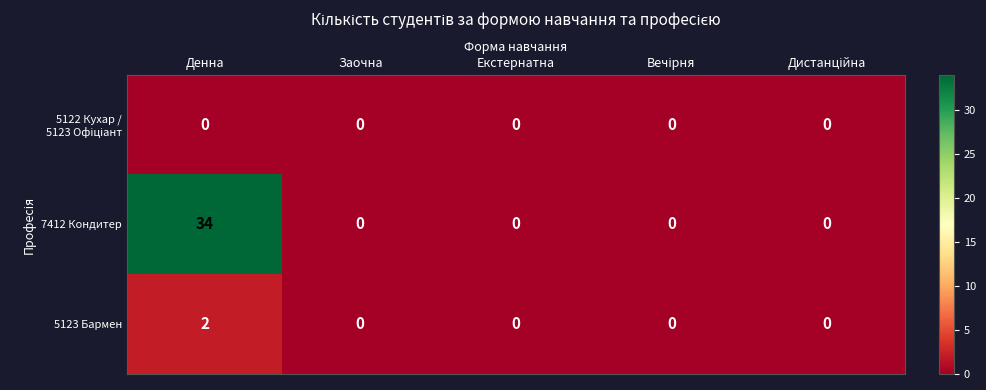

Which category has the highest value across all series?

Денна